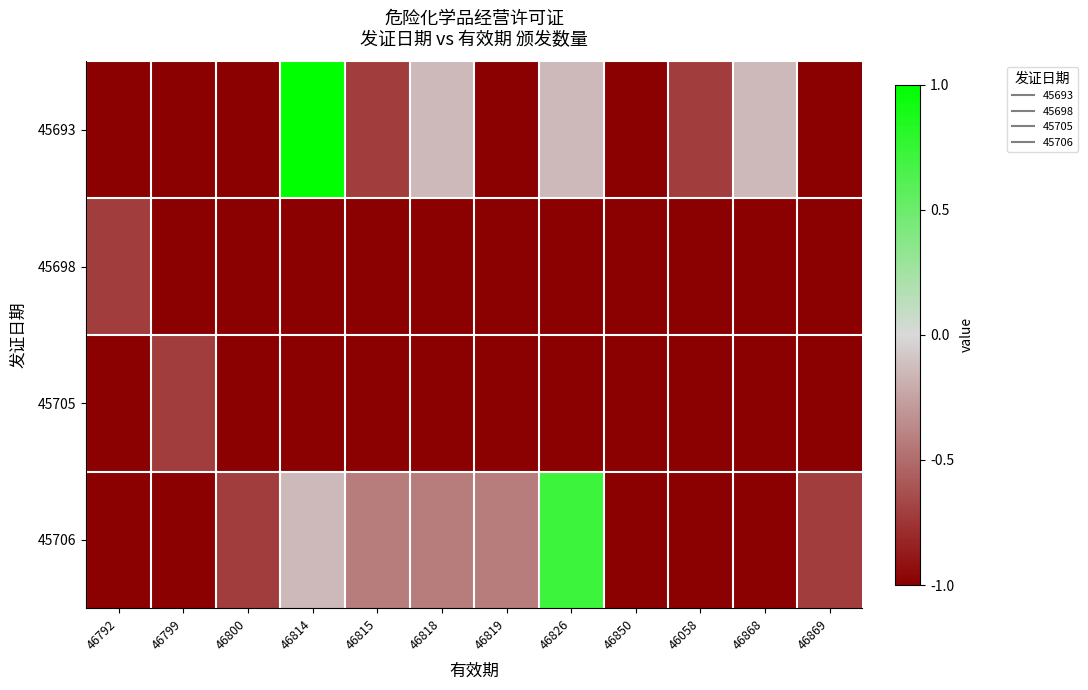

At which category does the chart reach its peak across all series?

46814